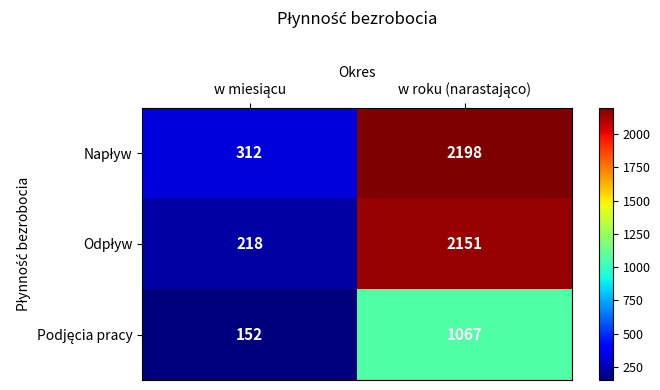

Count the number of data series in this chart.

3